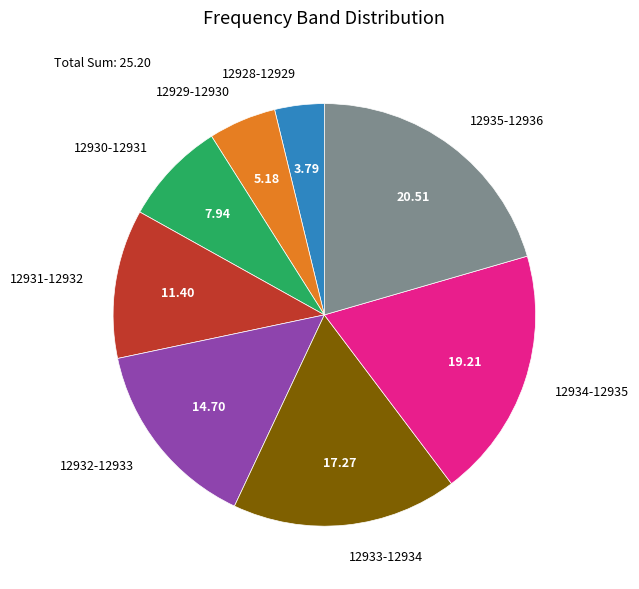

Rank the categories by value from highest to lowest.

12935-12936, 12934-12935, 12933-12934, 12932-12933, 12931-12932, 12930-12931, 12929-12930, 12928-12929